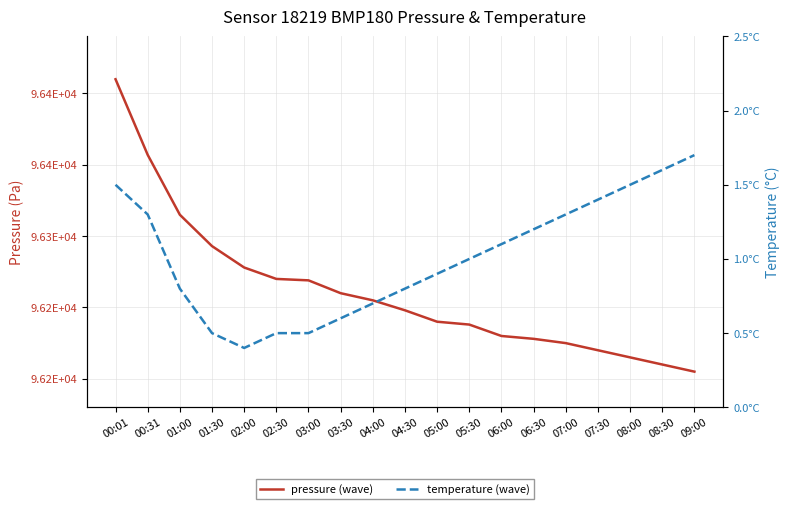

Reading right to left, transcribe all the data shown in this chart.

pressure (wave): 96205.0	96210.0	96215.0	96220.0	96225.0	96228.0	96230.0	96238.0	96240.0	96248.0	96255.0	96260.0	96269.0	96270.0	96278.0	96293.0	96315.0	96357.0	96410.0
temperature (wave): 1.7	1.6	1.5	1.4	1.3	1.2	1.1	1.0	0.9	0.8	0.7	0.6	0.5	0.5	0.4	0.5	0.8	1.3	1.5